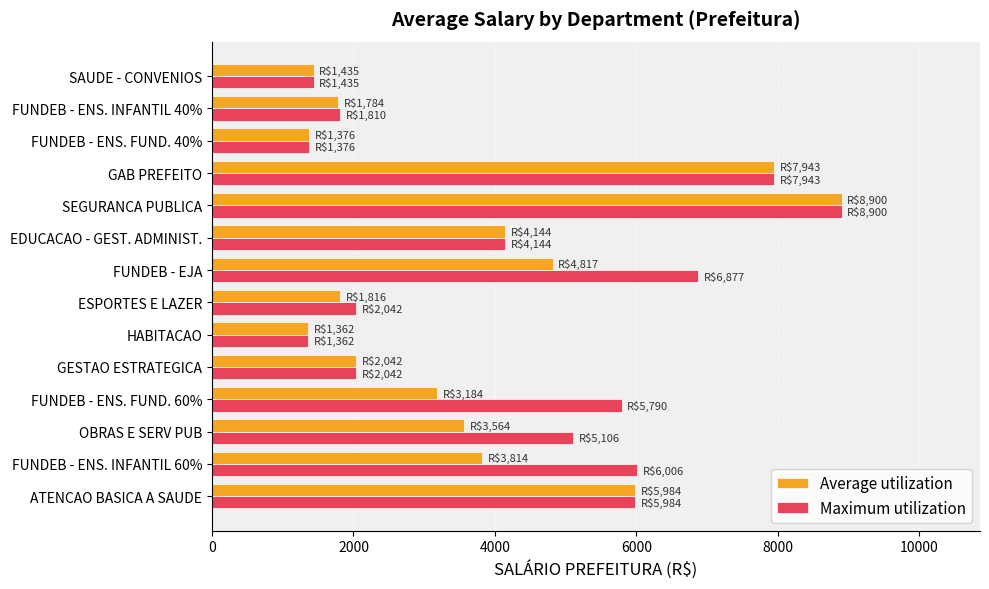

Is the value of Average utilization at GESTAO ESTRATEGICA greater than the value of Maximum utilization at SEGURANCA PUBLICA?

No